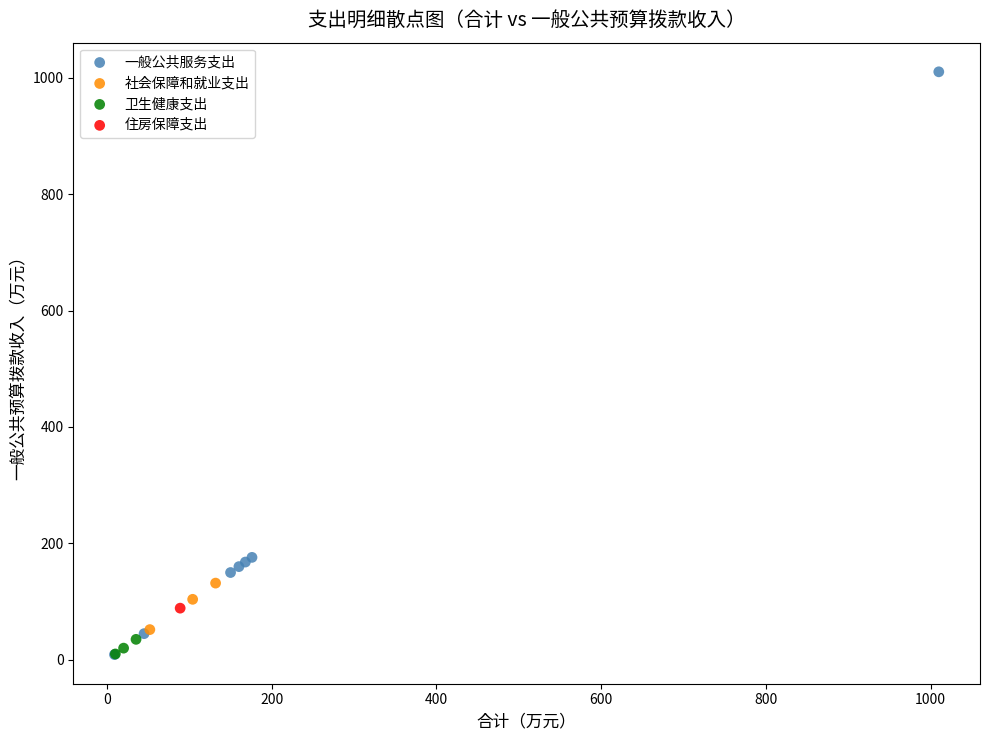

What are all the series names shown in the legend?

一般公共服务支出, 社会保障和就业支出, 卫生健康支出, 住房保障支出